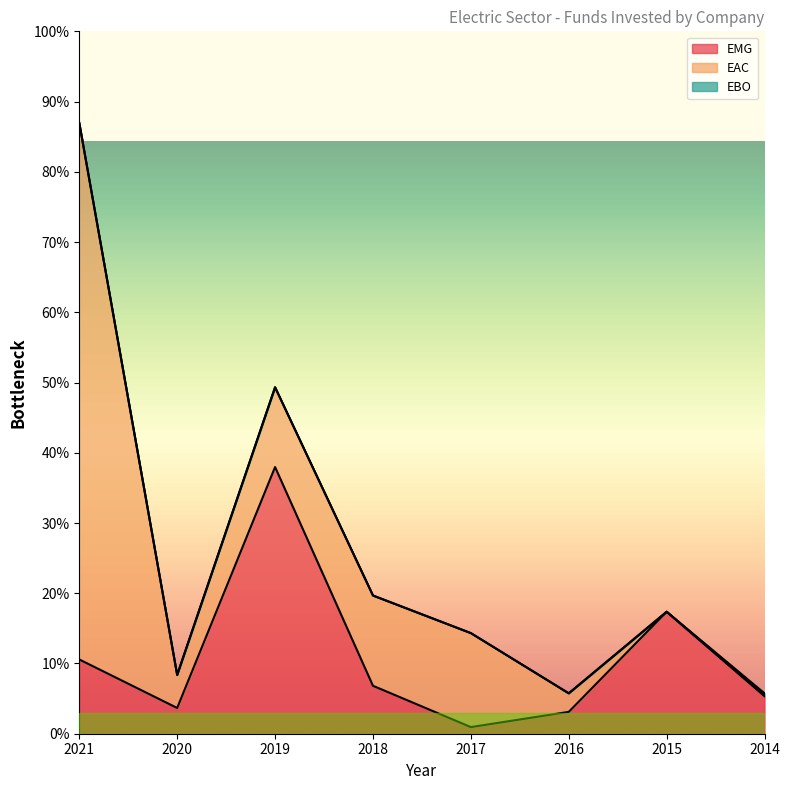

Which category has the lowest value across all series?

2015